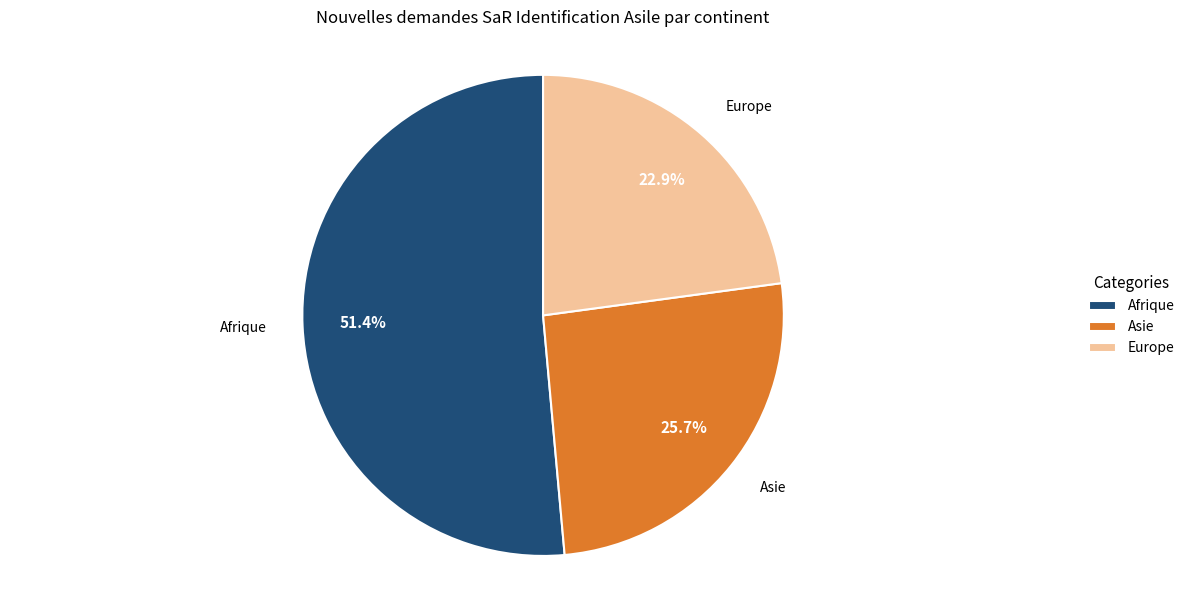

Rank the categories by value from highest to lowest.

Afrique, Asie, Europe